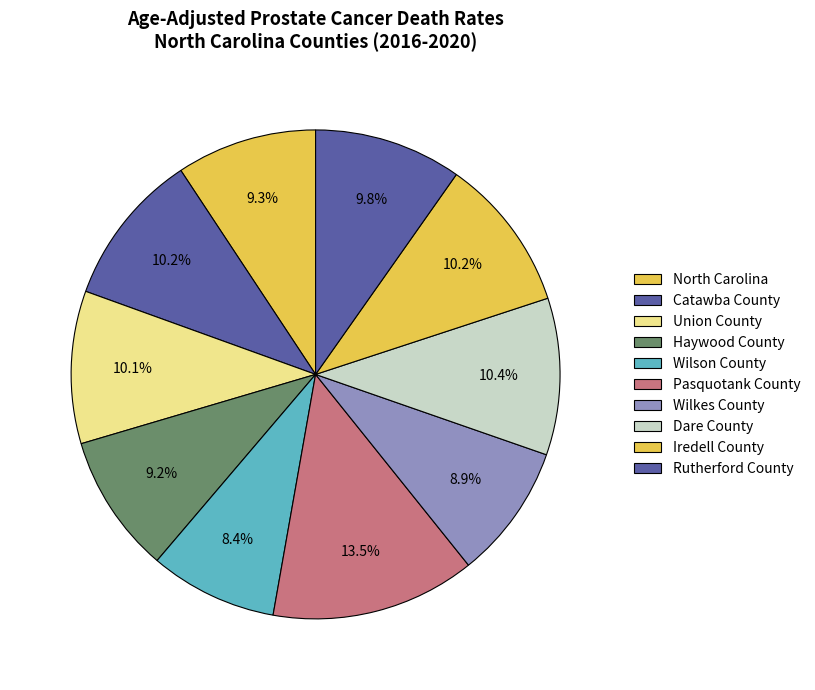

Between Iredell County and Dare County, which is larger?

Dare County